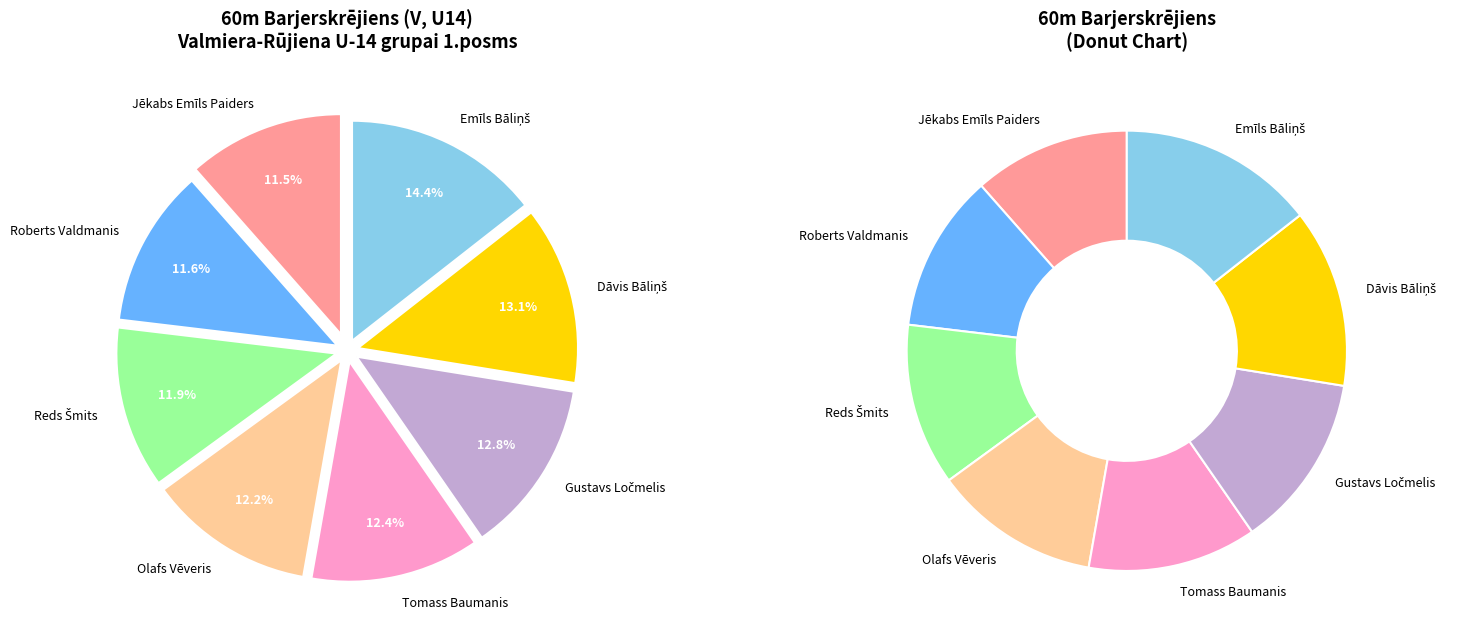

Does Gustavs Ločmelis represent more than half of the total?

No